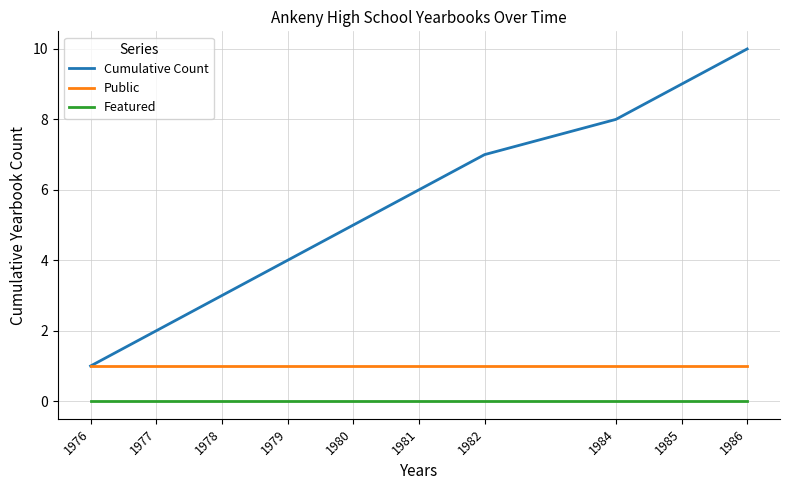

Which series has the widest spread of values?

Cumulative Count